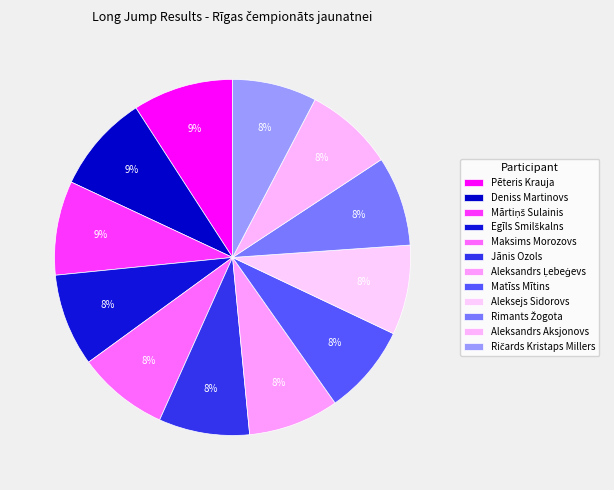

To the nearest percent, what is the difference between the Jānis Ozols and Deniss Martinovs slice percentages?

1%